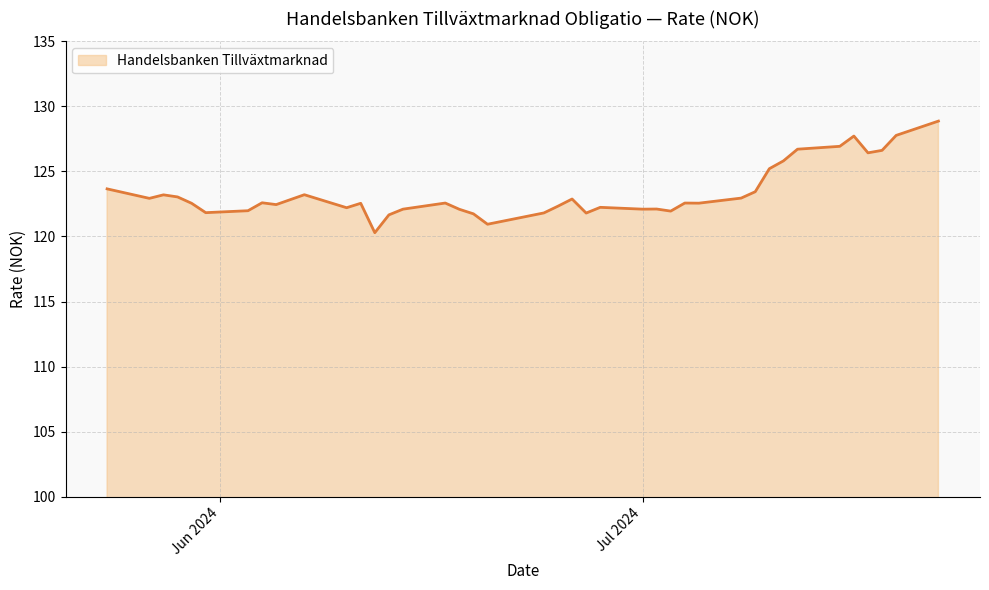

What is the difference between the maximum and minimum values?

8.6